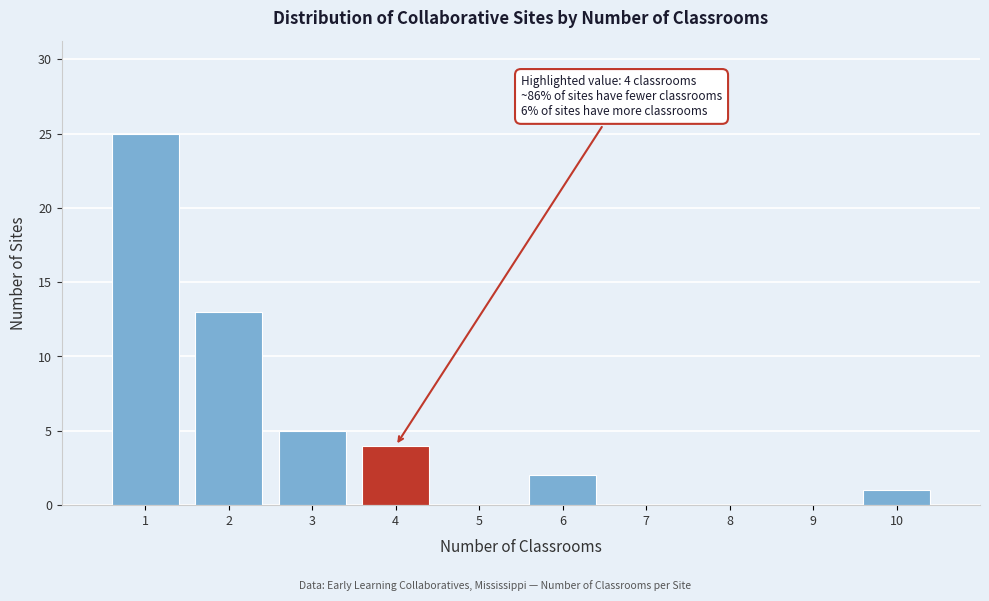

Over which range of the x-axis is the bar tallest?

0.5 to 1.5